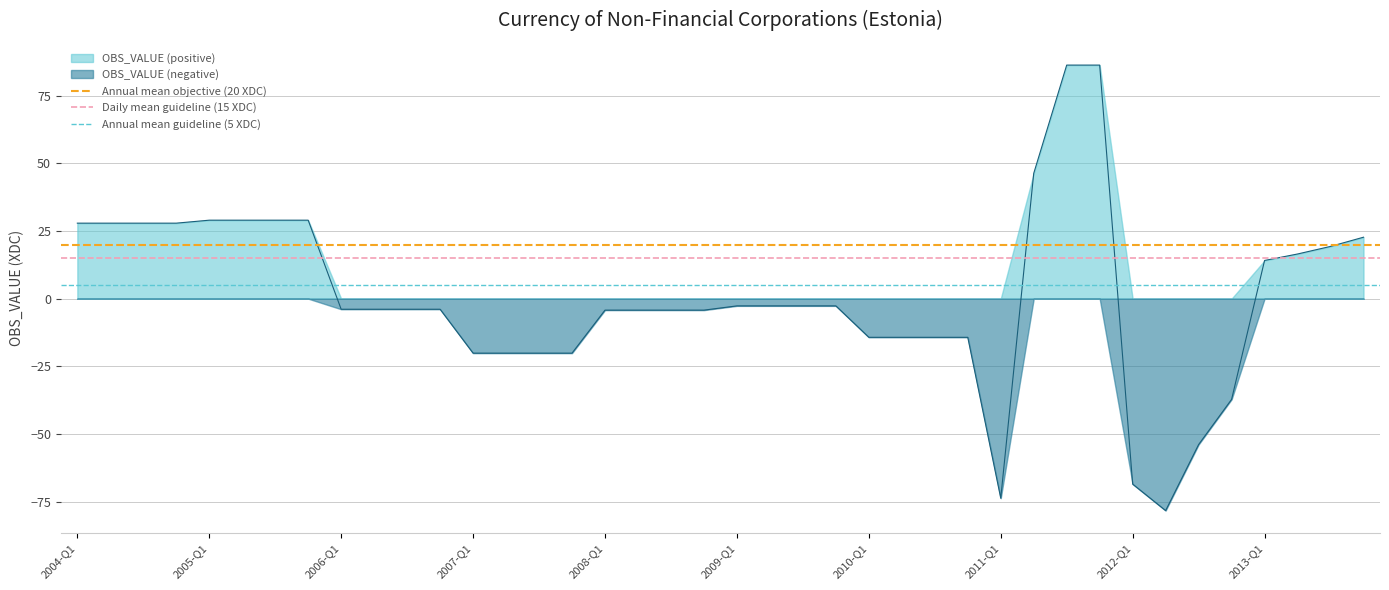

What is the value of the Annual mean guideline (5 XDC) point at the 1st from the left?

5